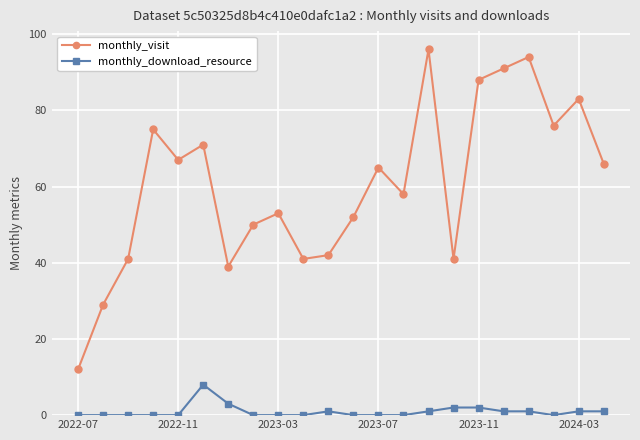

Which series has the widest spread of values?

monthly_visit